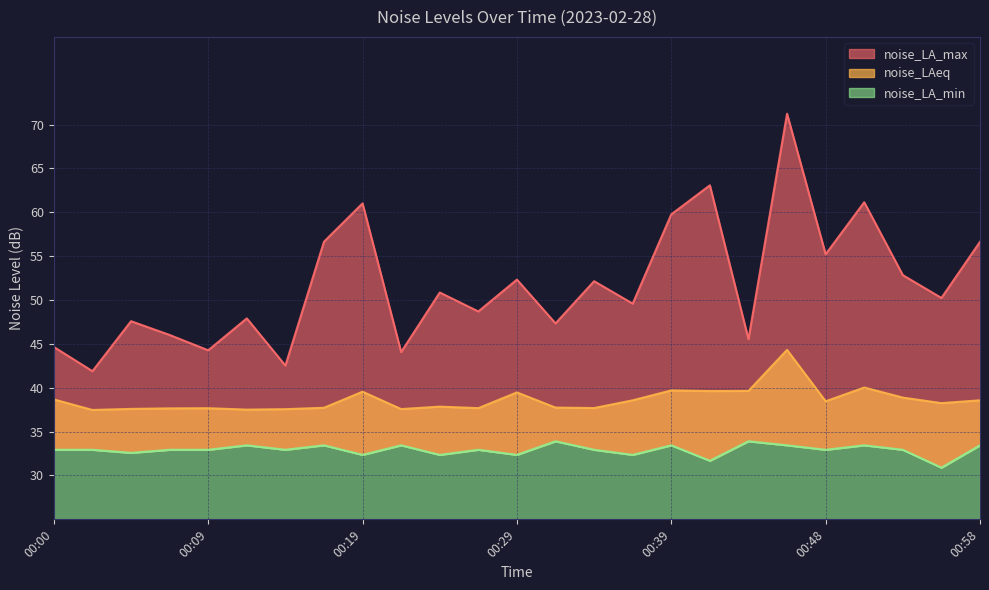

At how many categories does at least one series exceed 41?

25